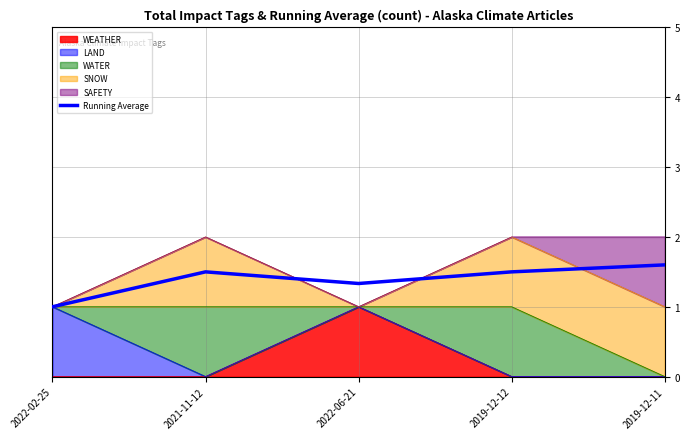

What position from the right is 2019-12-11?

1